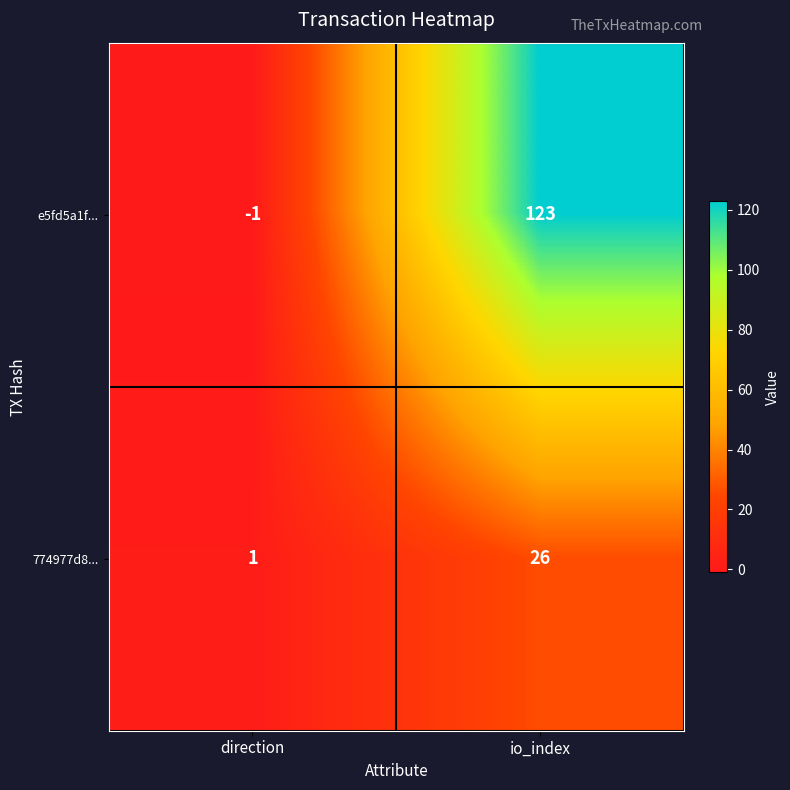

Reading right to left, extract all data points from this chart.

e5fd5a1f...: 123	-1
774977d8...: 26	1